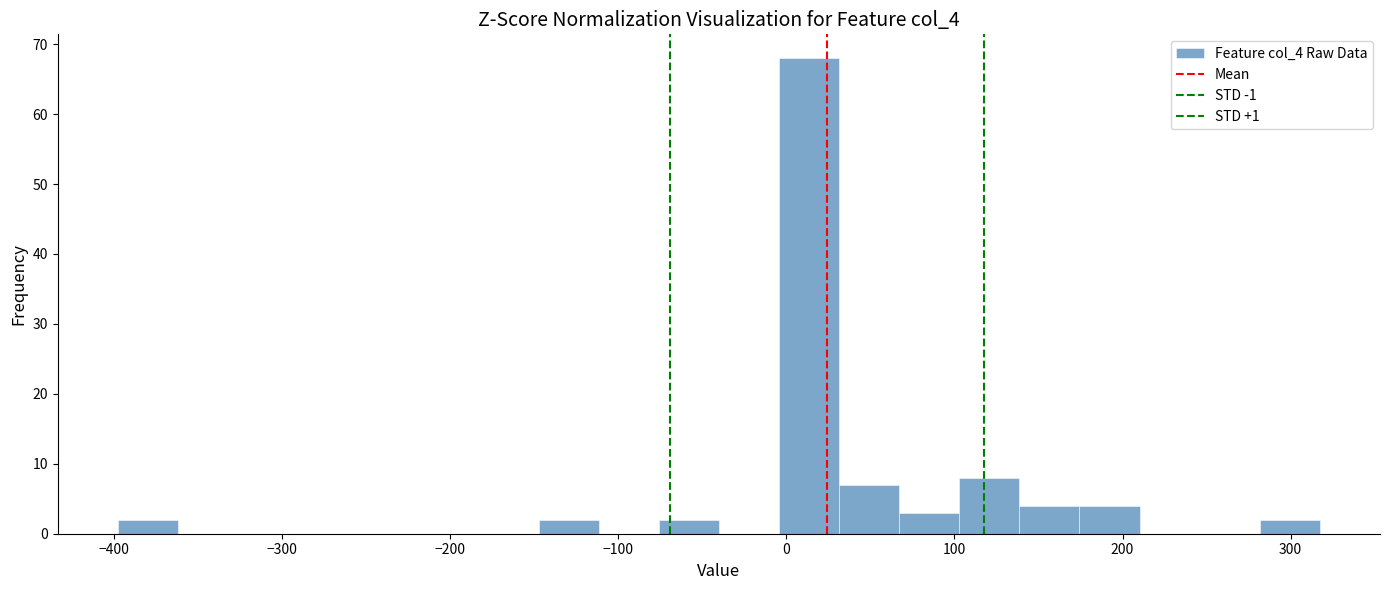

Around what value on the x-axis is the tallest bar? Give the approximate position of its centre, as read against the axis.

10